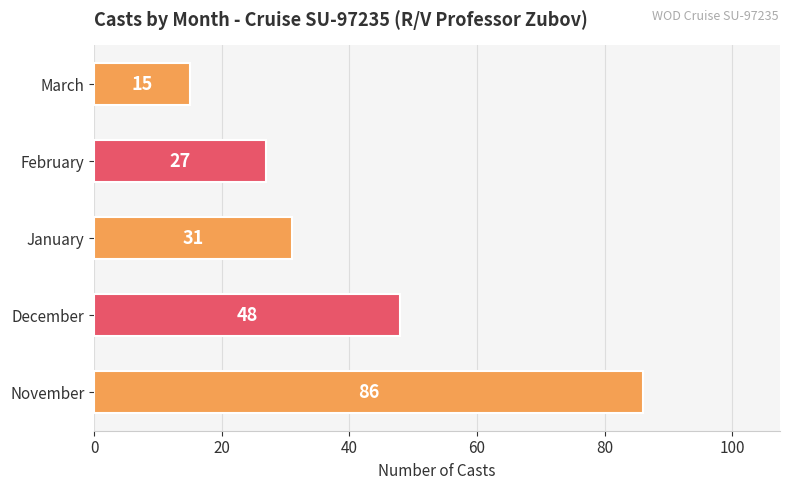

How many data points are less than 31?

2